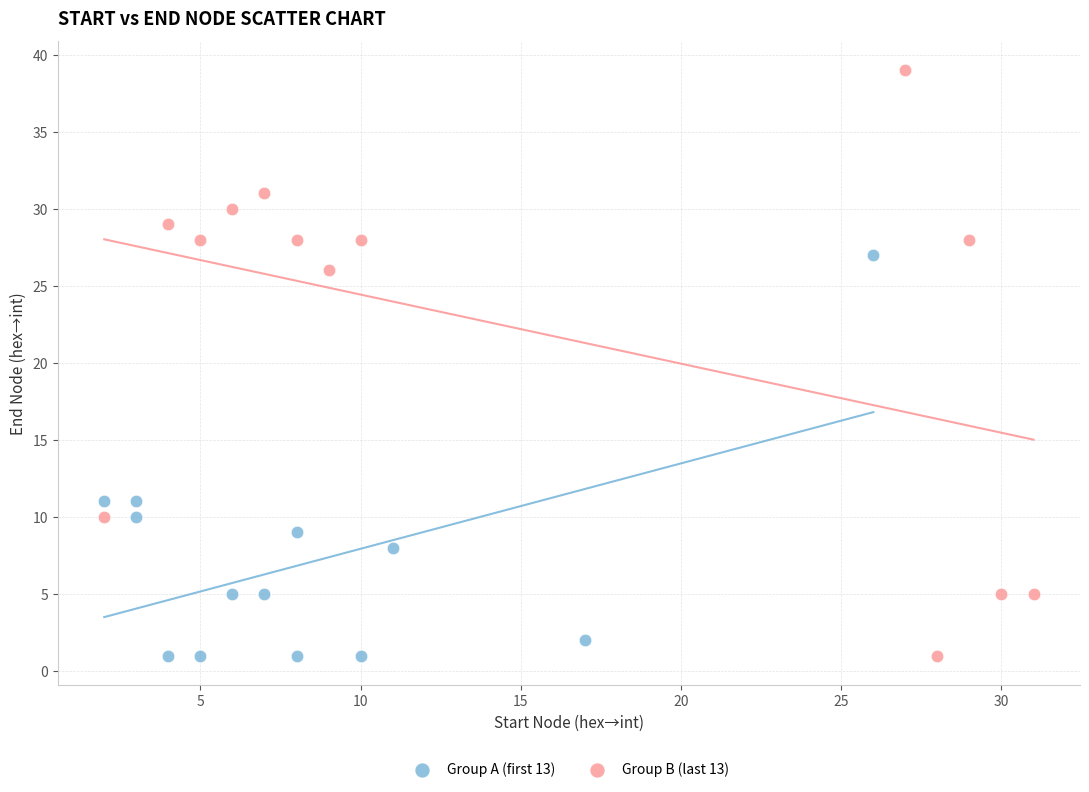

Which series has the largest Y range (max minus min)?

Group B (last 13)